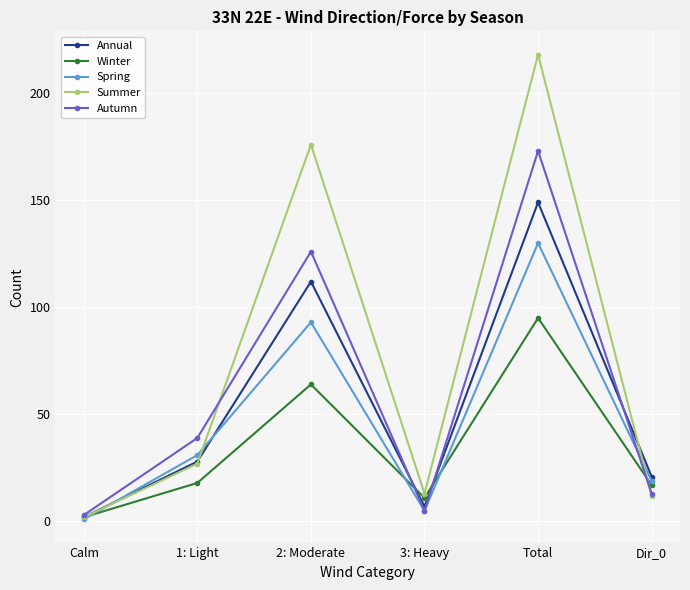

What is the sum of the Autumn values at Dir_0 and 1: Light?

52